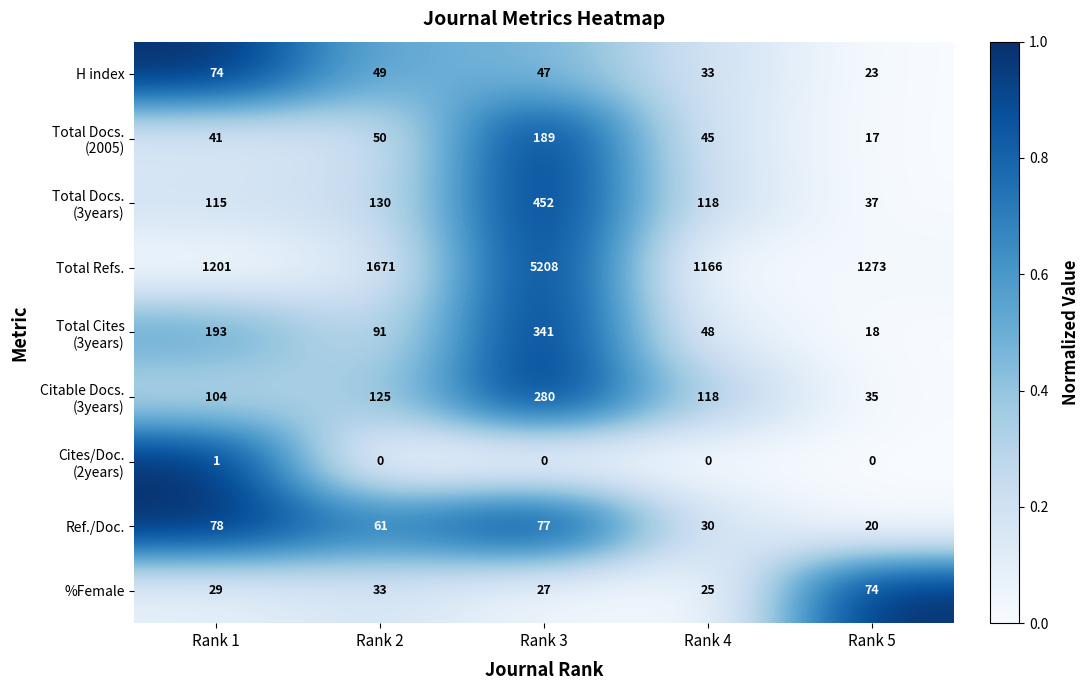

What is the maximum value shown in the chart?

5208